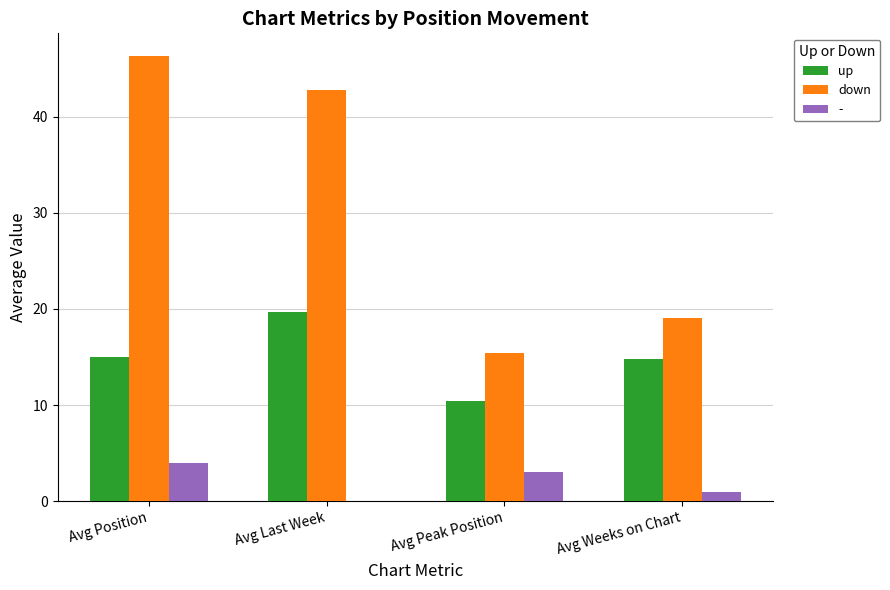

Reading left to right, transcribe all the data shown in this chart.

up: Avg Position=15.0	Avg Last Week=19.7	Avg Peak Position=10.5	Avg Weeks on Chart=14.8
down: Avg Position=46.4	Avg Last Week=42.8	Avg Peak Position=15.5	Avg Weeks on Chart=19.1
-: Avg Position=4.0	Avg Last Week=0.0	Avg Peak Position=3.0	Avg Weeks on Chart=1.0